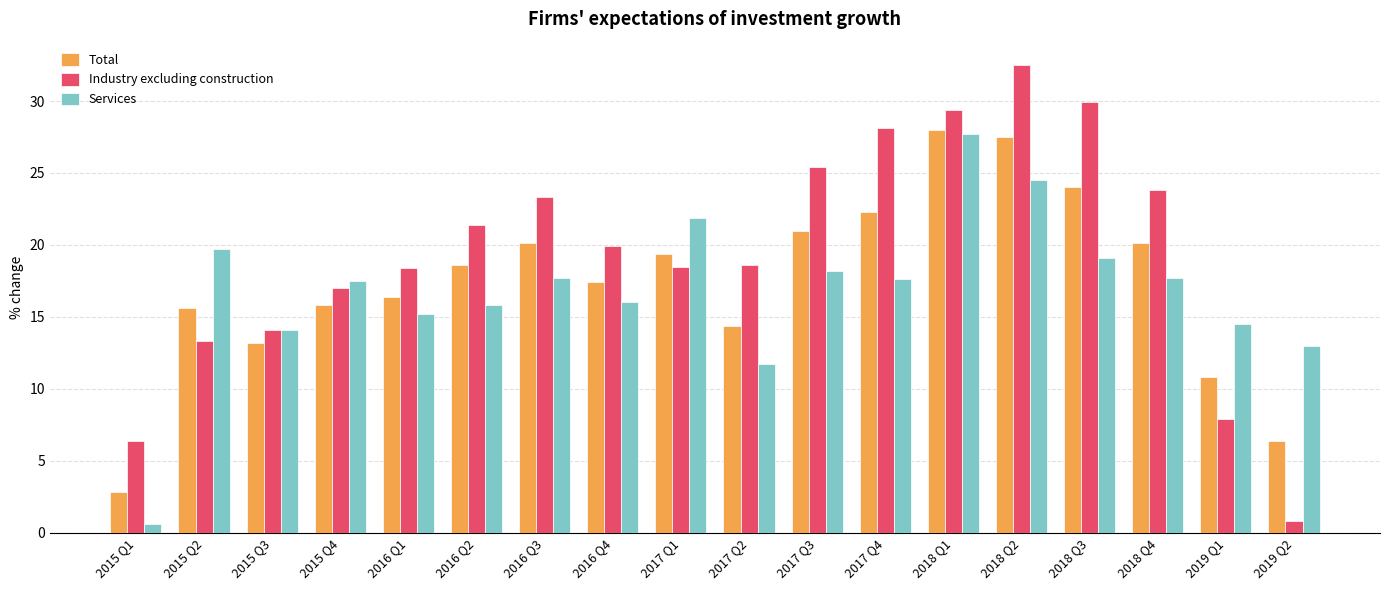

Rank the series at 2019 Q2 from highest to lowest value.

Services, Total, Industry excluding construction